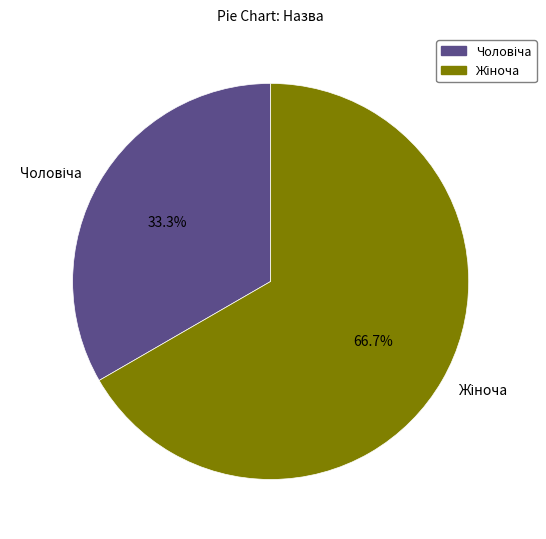

Count the number of slices in the pie.

2